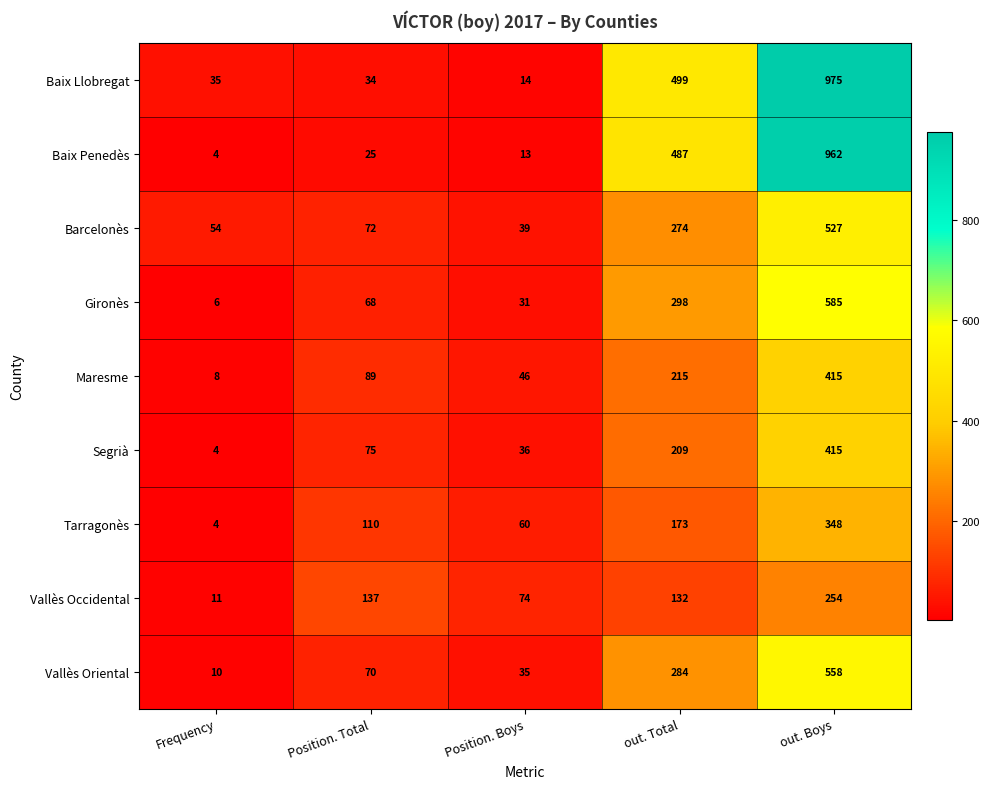

Count the number of data series in this chart.

9